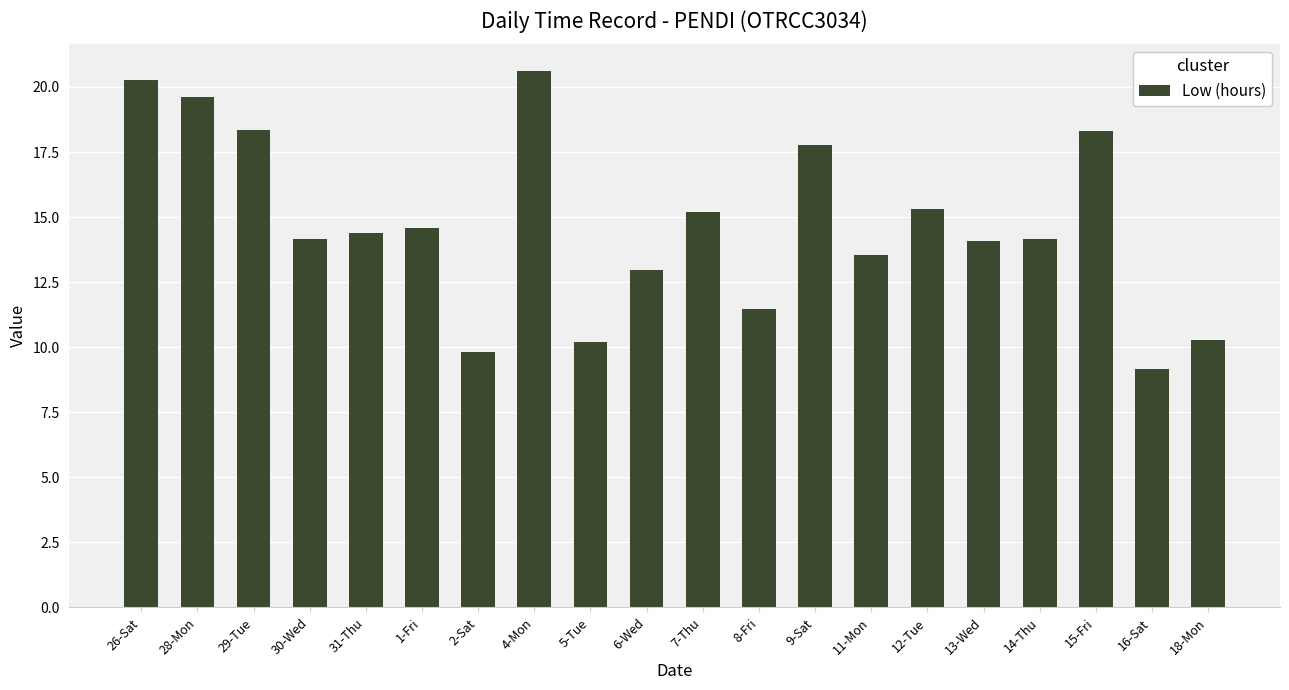

Is it true that the value at 28-Mon is 19.6?

True